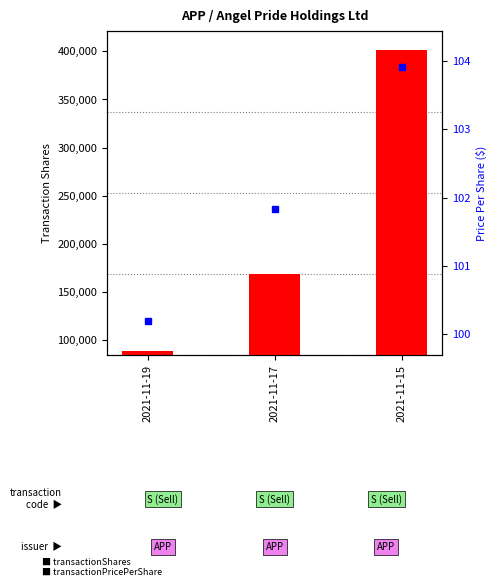

Rank the series by their average value, from lowest to highest.

transactionPricePerShare (percentile rank within sample), transactionShares (count)